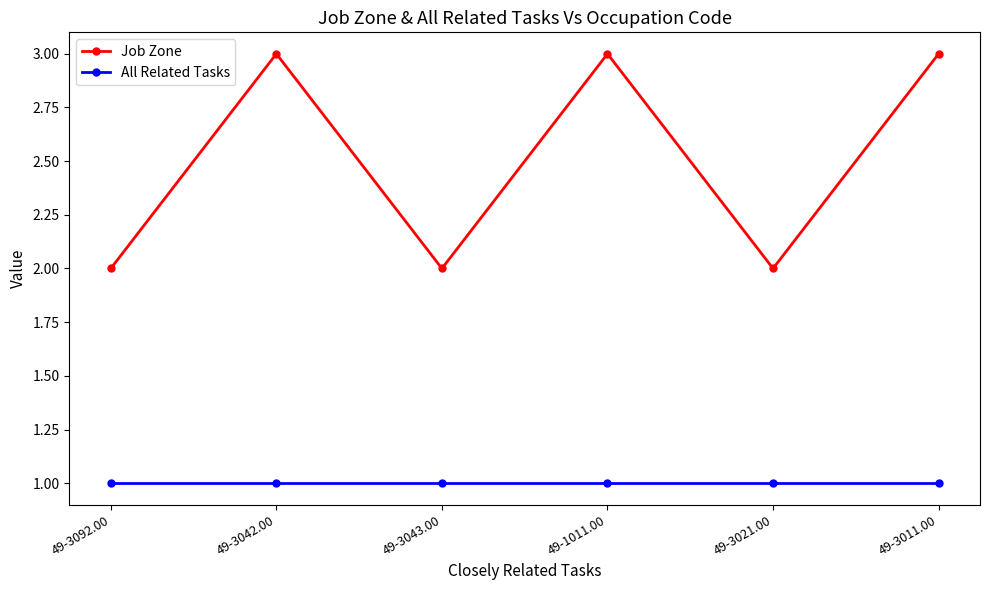

What is the value of the All Related Tasks point at the 4th from the left?

1